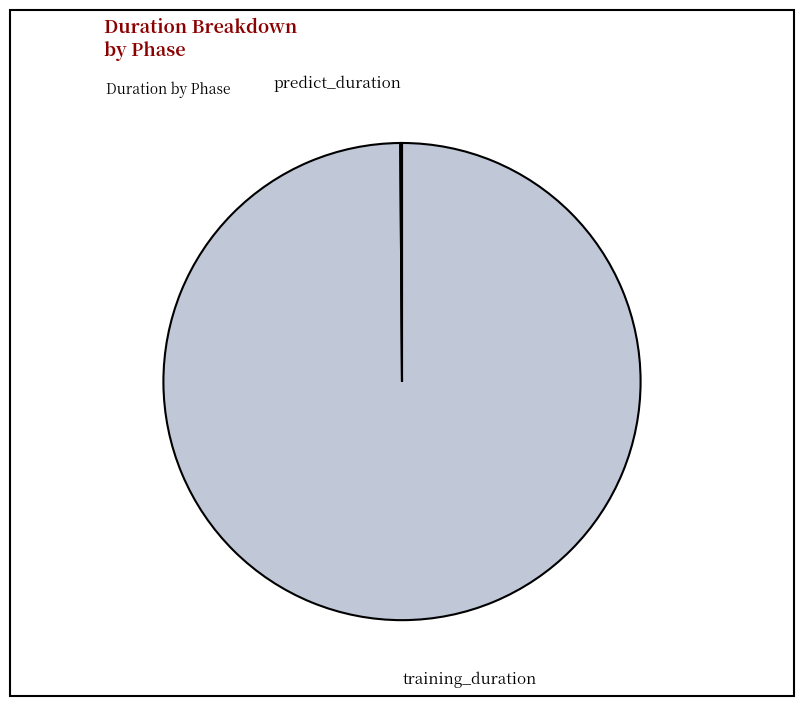

Is there any slice that represents more than half of the pie?

Yes